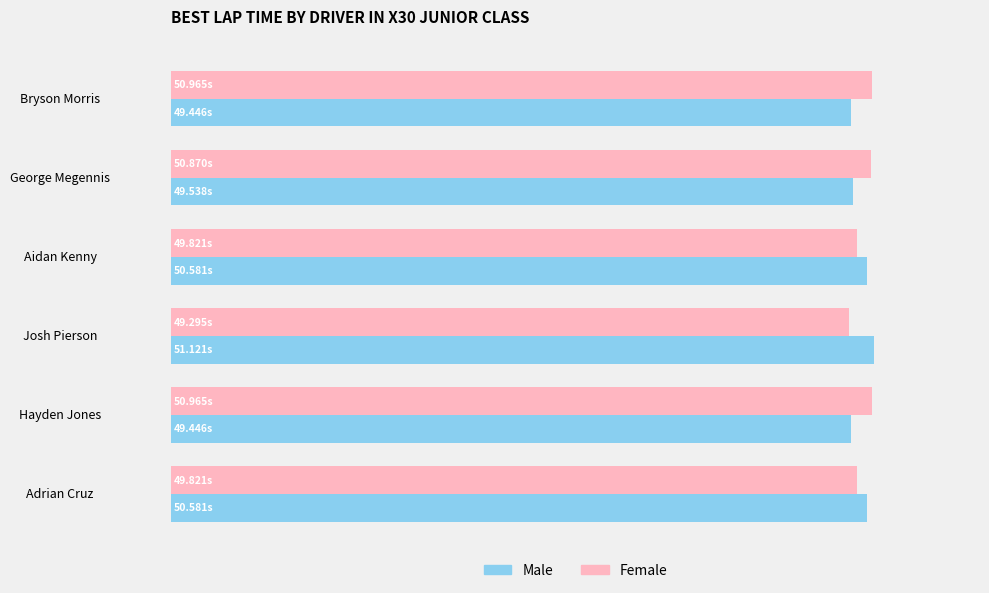

What are all the series names shown in the legend?

Male, Female